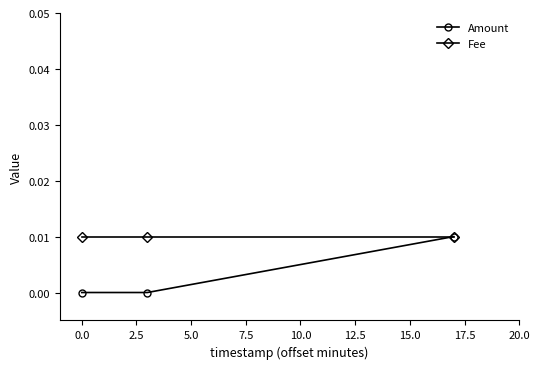

What are all the series names shown in the legend?

Amount, Fee